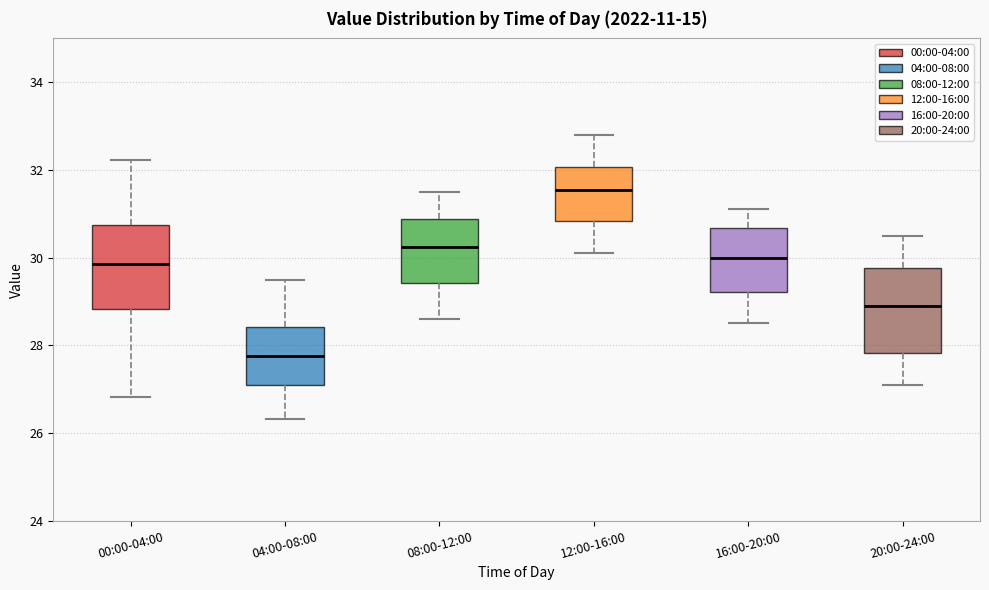

Which box has the lowest median line?

04:00-08:00